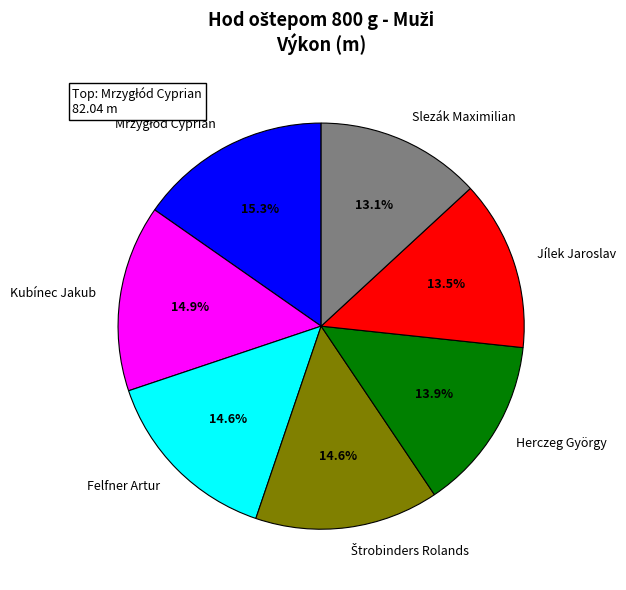

How many slices are in this pie chart?

7